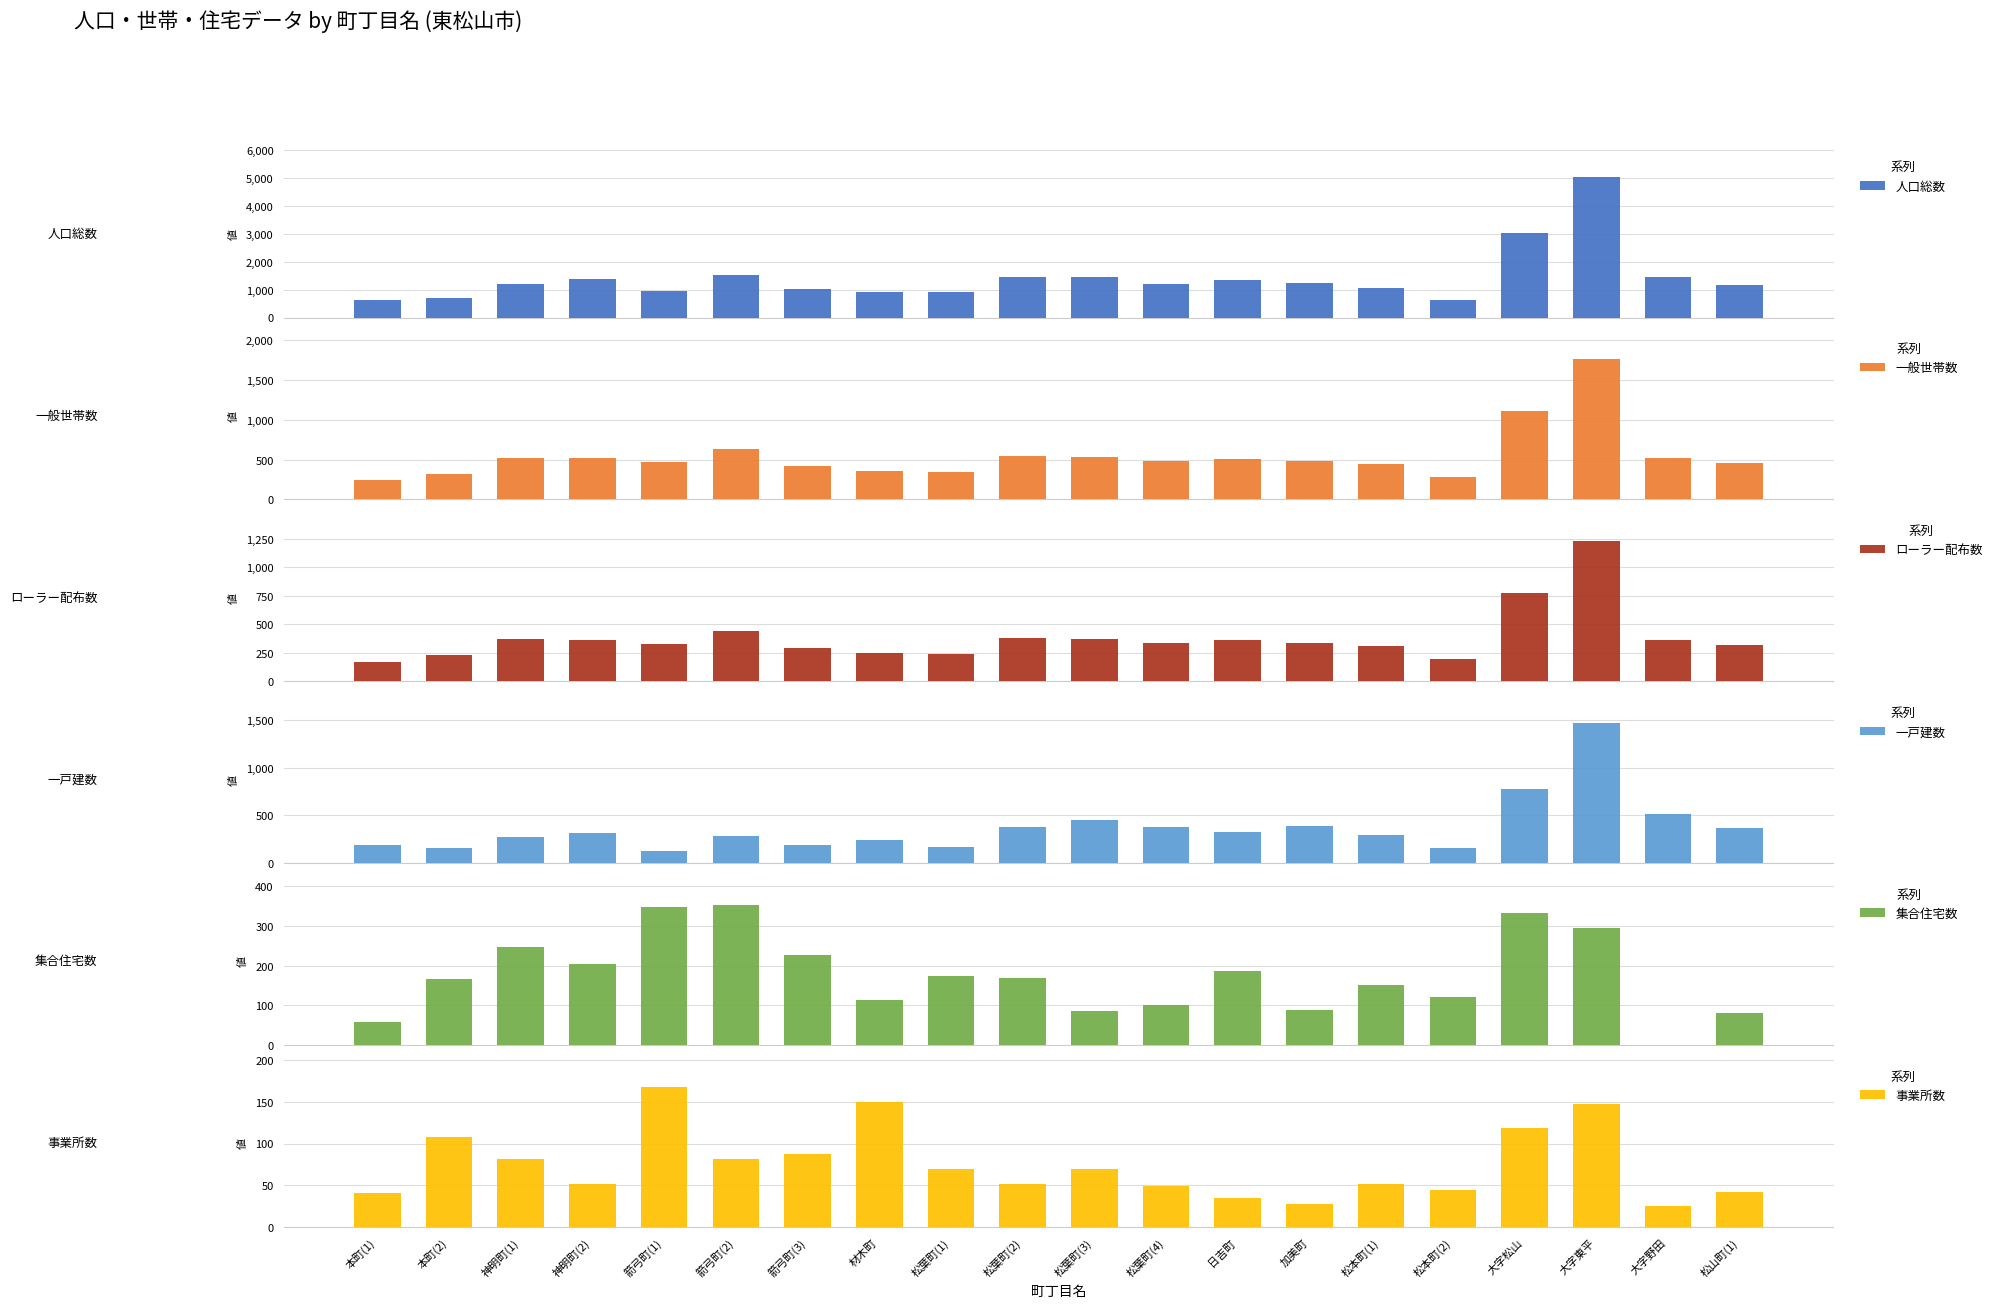

Reading left to right, what are all the values shown in this chart?

人口総数: 本町(1)=637	本町(2)=699	神明町(1)=1188	神明町(2)=1373	箭弓町(1)=936	箭弓町(2)=1523	箭弓町(3)=1013	材木町=899	松葉町(1)=921	松葉町(2)=1458	松葉町(3)=1447	松葉町(4)=1188	日吉町=1349	加美町=1229	松本町(1)=1068	松本町(2)=626	大字松山=3028	大字東平=5020	大字野田=1433	松山町(1)=1145
一般世帯数: 本町(1)=246	本町(2)=325	神明町(1)=526	神明町(2)=518	箭弓町(1)=472	箭弓町(2)=634	箭弓町(3)=419	材木町=360	松葉町(1)=348	松葉町(2)=549	松葉町(3)=535	松葉町(4)=485	日吉町=513	加美町=482	松本町(1)=448	松本町(2)=276	大字松山=1106	大字東平=1762	大字野田=516	松山町(1)=453
ローラー配布数: 本町(1)=172	本町(2)=227	神明町(1)=368	神明町(2)=363	箭弓町(1)=330	箭弓町(2)=444	箭弓町(3)=293	材木町=252	松葉町(1)=244	松葉町(2)=384	松葉町(3)=375	松葉町(4)=340	日吉町=359	加美町=337	松本町(1)=314	松本町(2)=193	大字松山=774	大字東平=1233	大字野田=361	松山町(1)=317
一戸建数: 本町(1)=188	本町(2)=158	神明町(1)=278	神明町(2)=314	箭弓町(1)=124	箭弓町(2)=281	箭弓町(3)=193	材木町=246	松葉町(1)=174	松葉町(2)=380	松葉町(3)=449	松葉町(4)=384	日吉町=326	加美町=394	松本町(1)=297	松本町(2)=156	大字松山=774	大字東平=1467	大字野田=516	松山町(1)=372
集合住宅数: 本町(1)=58	本町(2)=167	神明町(1)=248	神明町(2)=204	箭弓町(1)=348	箭弓町(2)=353	箭弓町(3)=226	材木町=114	松葉町(1)=174	松葉町(2)=169	松葉町(3)=86	松葉町(4)=101	日吉町=187	加美町=88	松本町(1)=151	松本町(2)=120	大字松山=332	大字東平=295	大字野田=0	松山町(1)=81
事業所数: 本町(1)=41	本町(2)=108	神明町(1)=82	神明町(2)=51	箭弓町(1)=168	箭弓町(2)=81	箭弓町(3)=87	材木町=150	松葉町(1)=69	松葉町(2)=52	松葉町(3)=70	松葉町(4)=49	日吉町=35	加美町=28	松本町(1)=52	松本町(2)=44	大字松山=118	大字東平=147	大字野田=25	松山町(1)=42